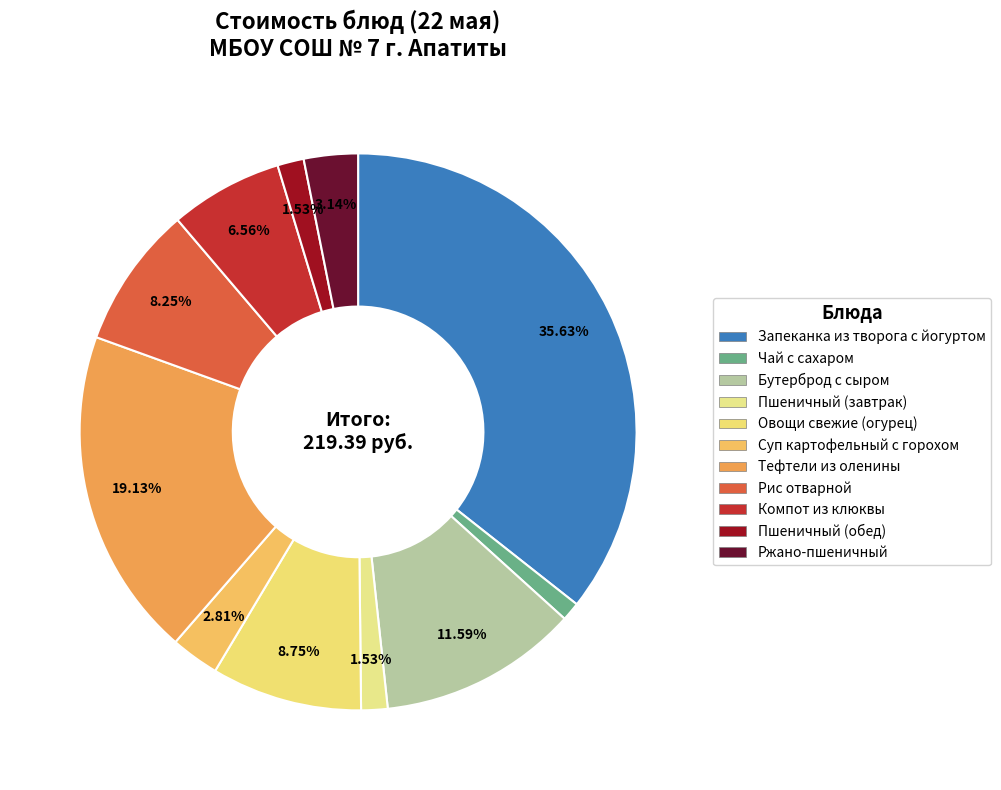

To the nearest percent, what portion does Бутерброд с сыром represent?

12%